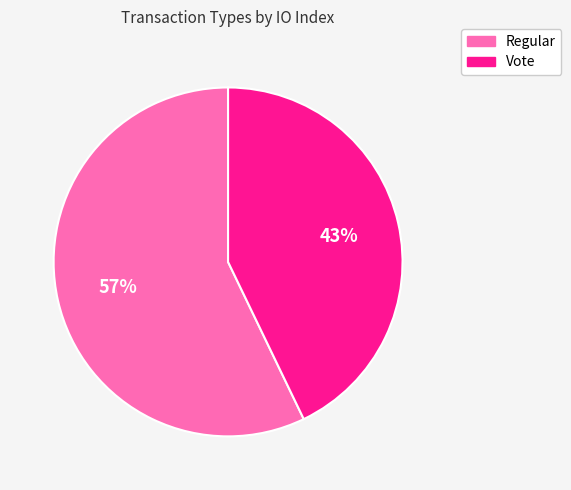

Which slice is the largest?

Regular